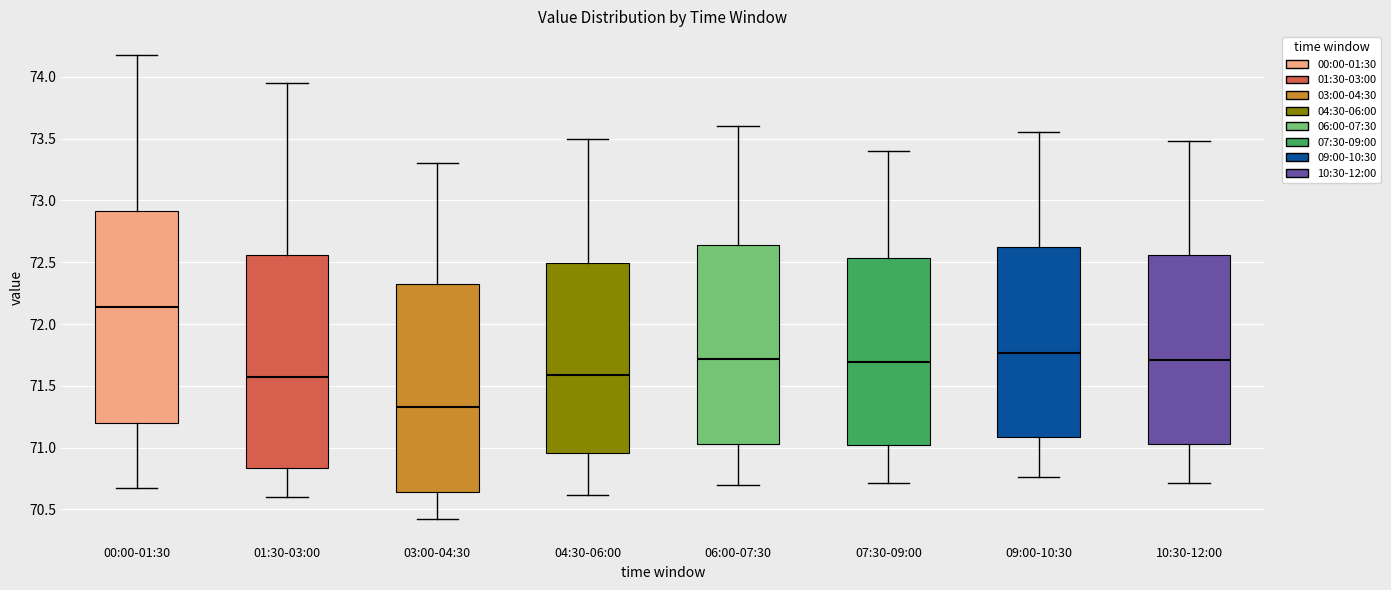

Reading left to right, transcribe this box plot: for each box, give where its median line is, the range the box spans, and where its two whiskers end, as read against the y-axis. The values are not printed on the chart, so give them approximately, as read against the axis.

00:00-01:30: median 72.15, box 71.20 to 72.90, whiskers 70.65 to 74.20
01:30-03:00: median 71.60, box 70.85 to 72.55, whiskers 70.60 to 73.95
03:00-04:30: median 71.35, box 70.65 to 72.35, whiskers 70.40 to 73.30
04:30-06:00: median 71.60, box 70.95 to 72.50, whiskers 70.60 to 73.50
06:00-07:30: median 71.70, box 71.05 to 72.65, whiskers 70.70 to 73.60
07:30-09:00: median 71.70, box 71.00 to 72.55, whiskers 70.70 to 73.40
09:00-10:30: median 71.75, box 71.10 to 72.65, whiskers 70.75 to 73.55
10:30-12:00: median 71.70, box 71.05 to 72.55, whiskers 70.70 to 73.50